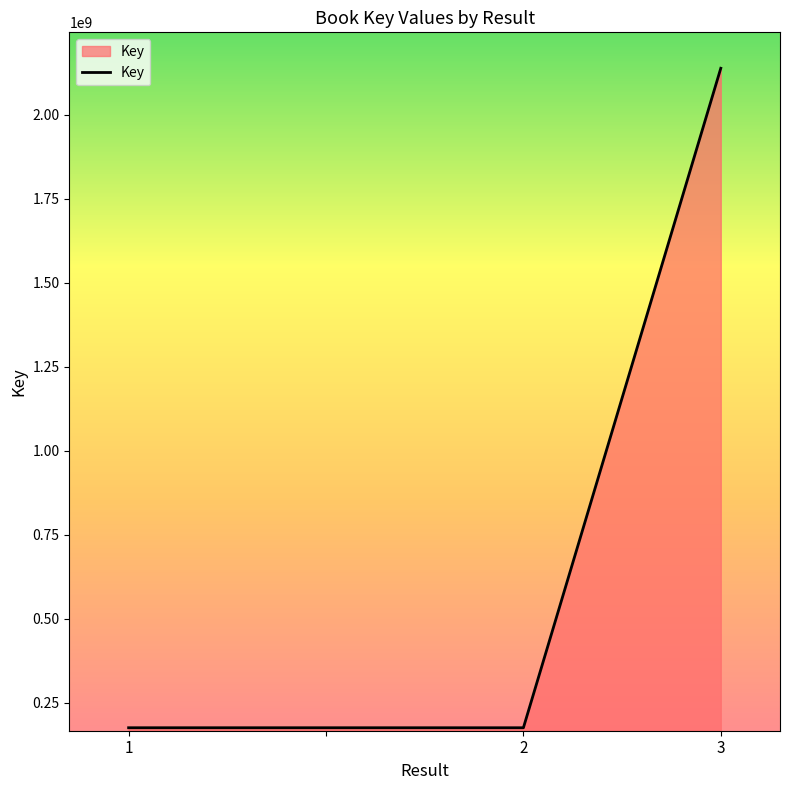

What is the smallest value displayed?

176239187